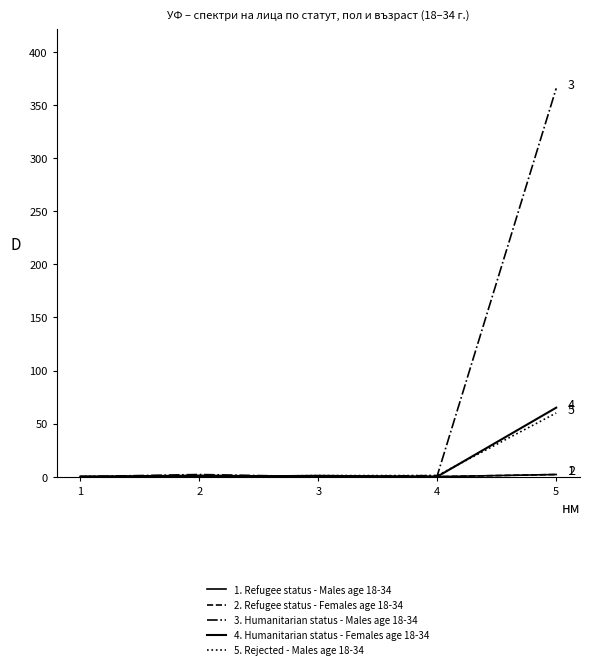

Which has a higher value, 1 or 2?

1